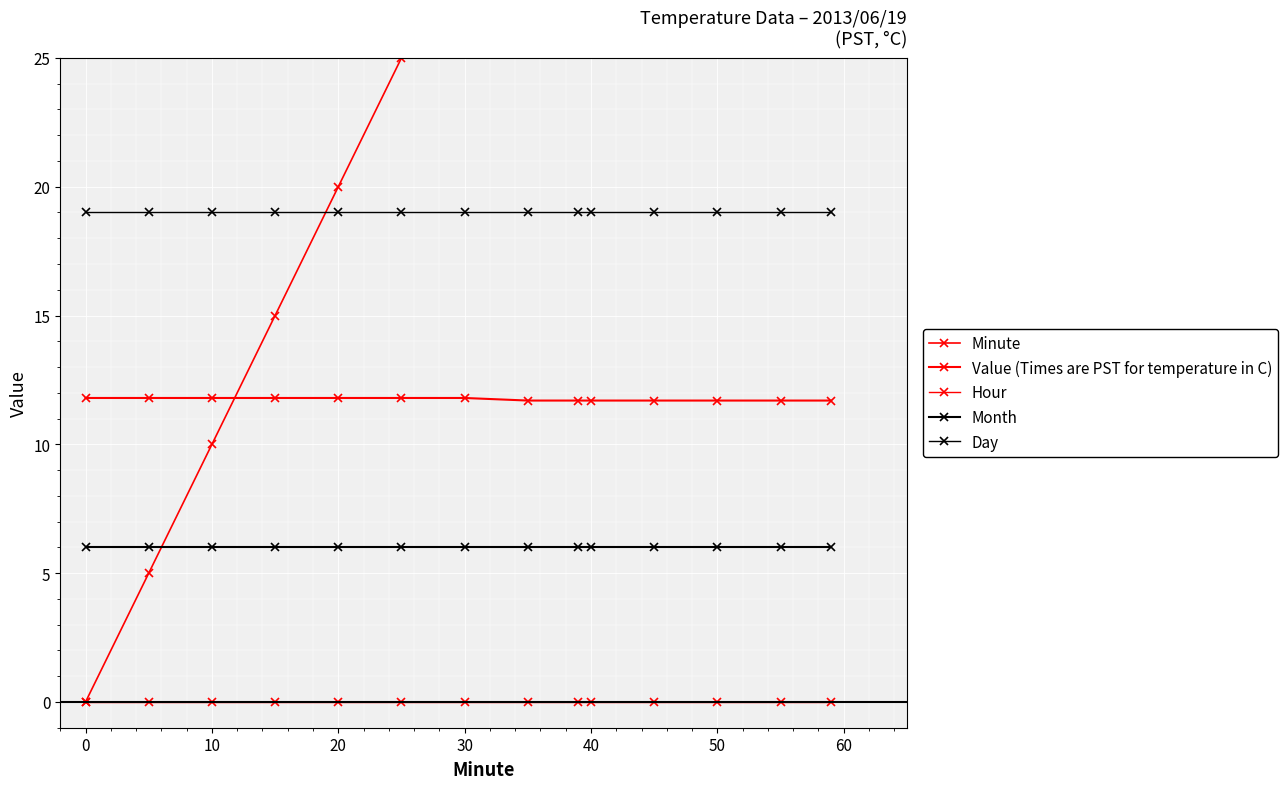

The value of Day at 60 is 19.0. True or false?

True